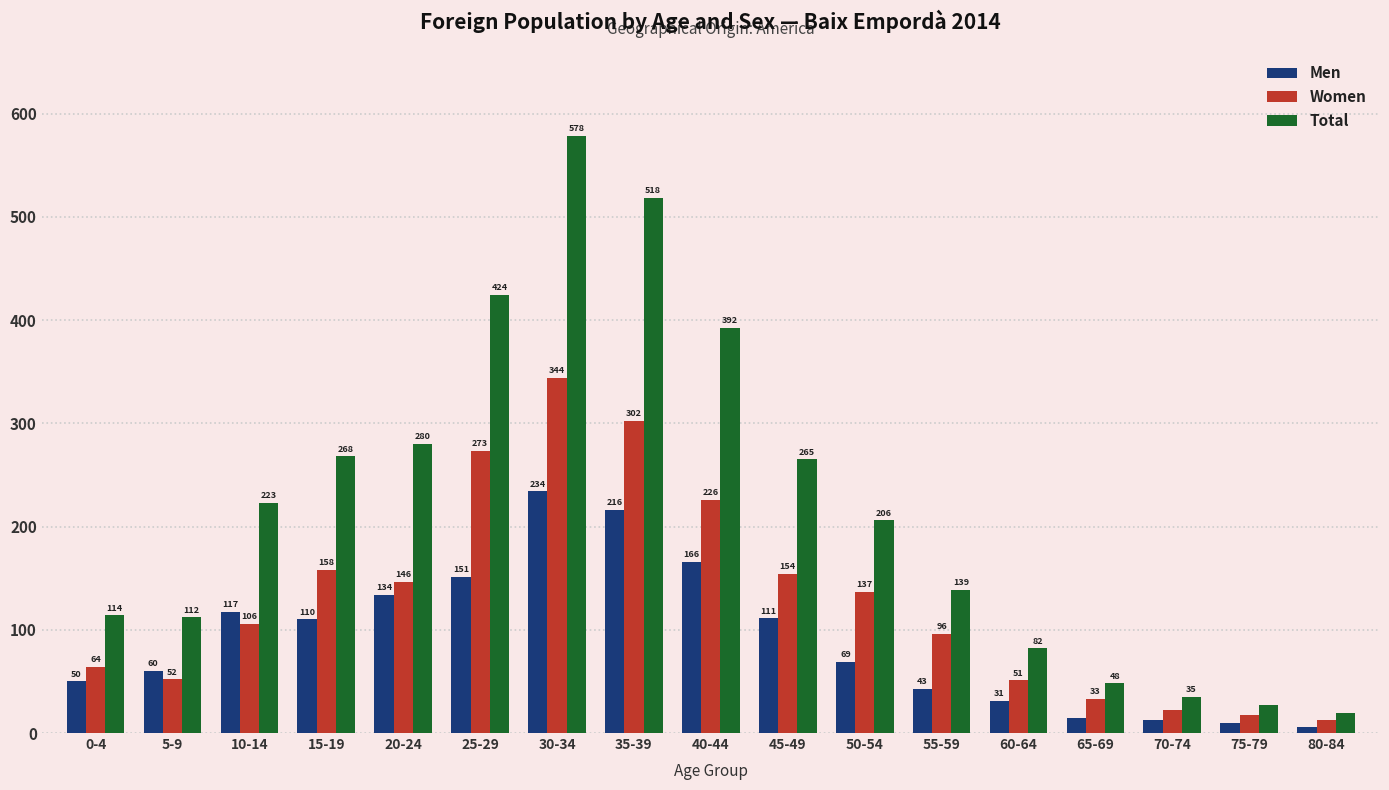

List the series in order of their overall mean, highest first.

Total, Women, Men